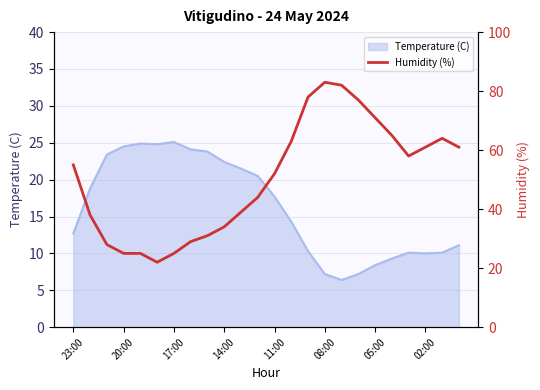

What is the lowest value of the Temperature (C) series?

6.4